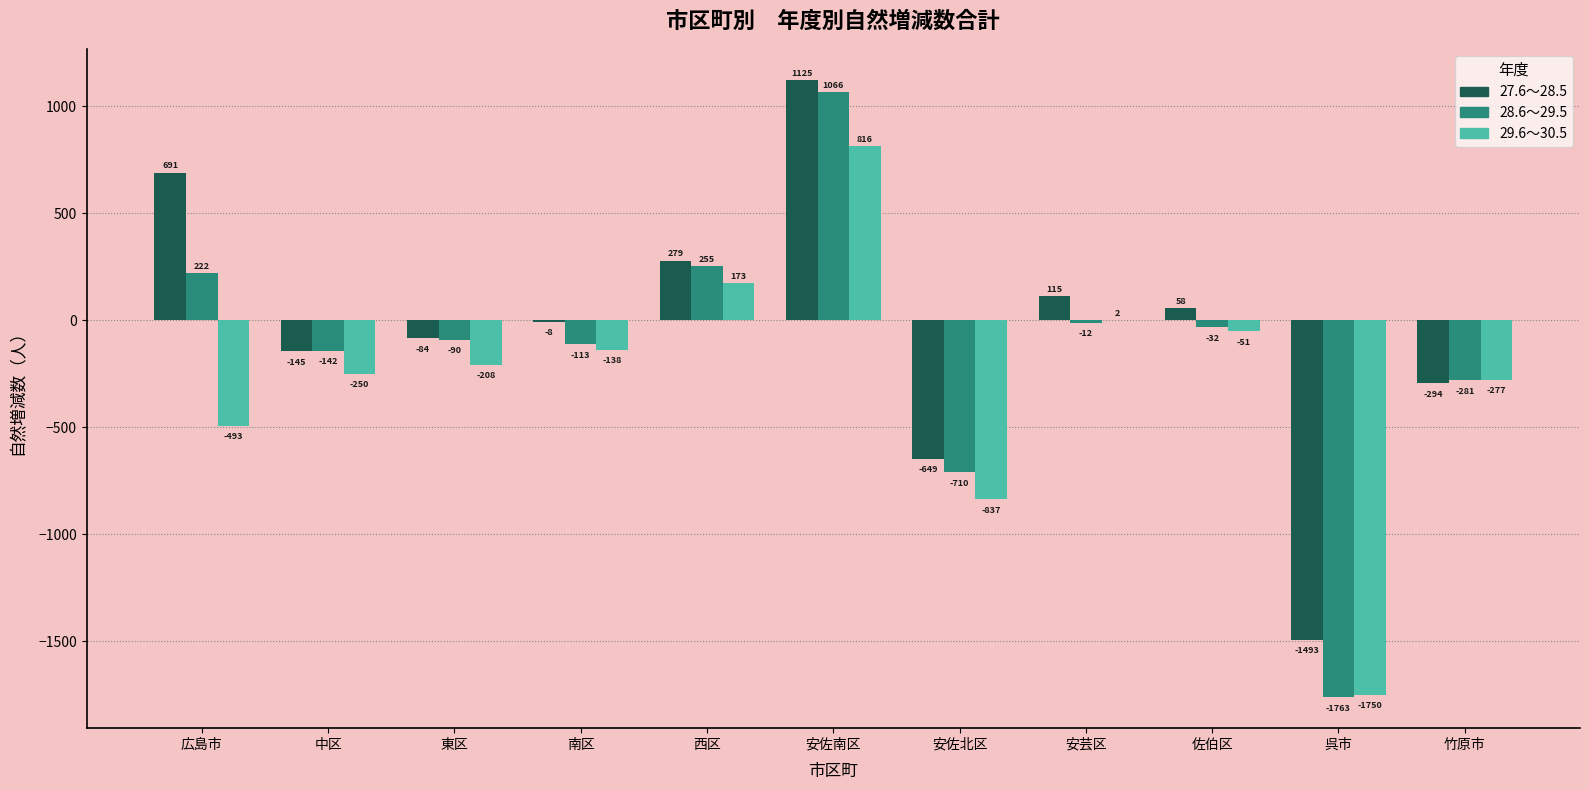

How many values in the 27.6～28.5 series exceed -8?

5